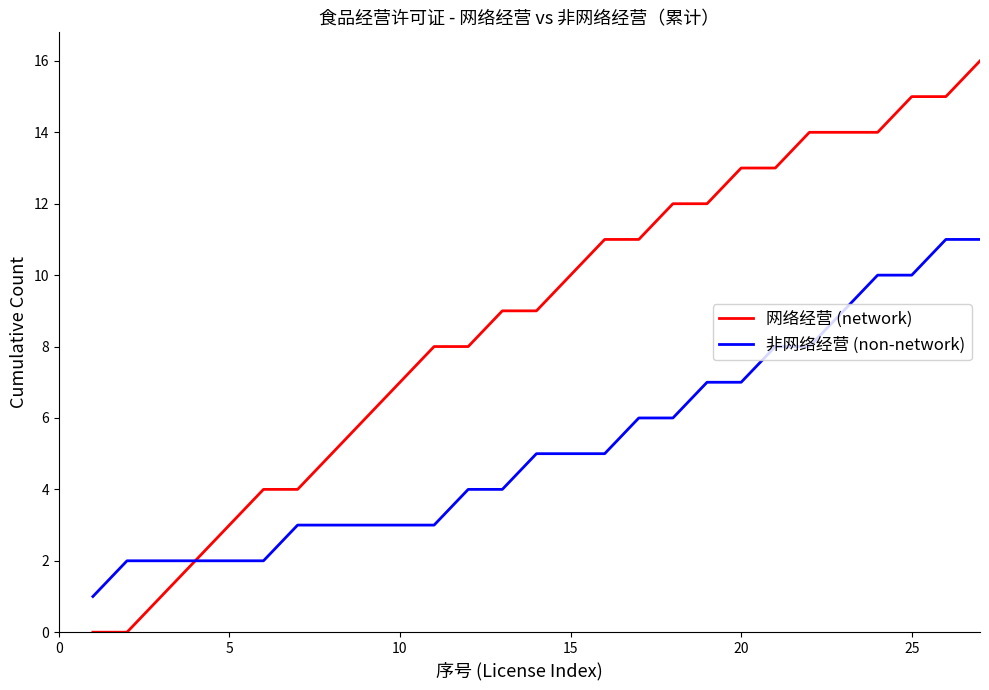

Rank the series by their average value, from highest to lowest.

网络经营 (network), 非网络经营 (non-network)